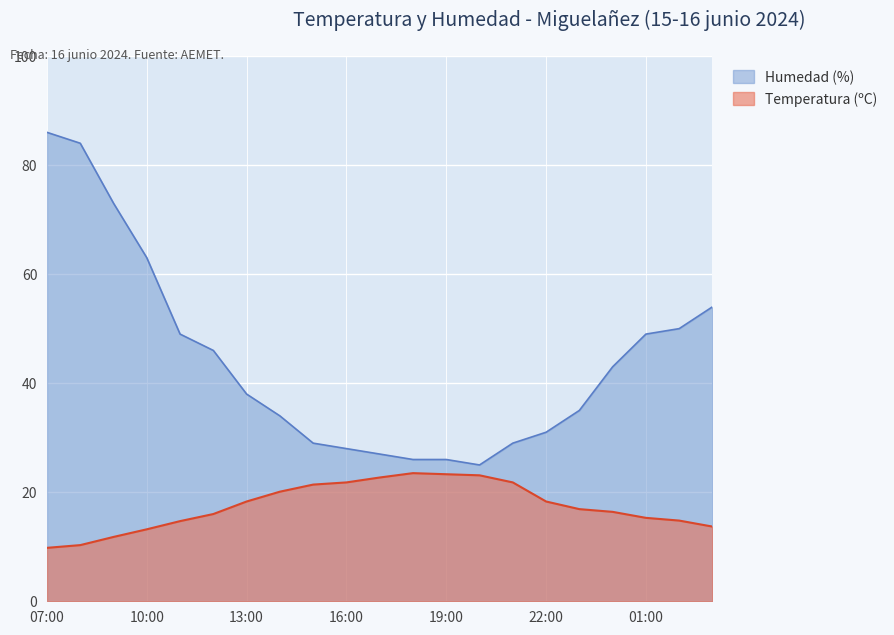

Which series has the widest spread of values?

Humedad (%)